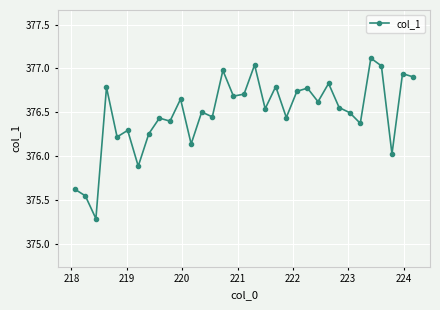

What is the greatest value displayed?

377.1